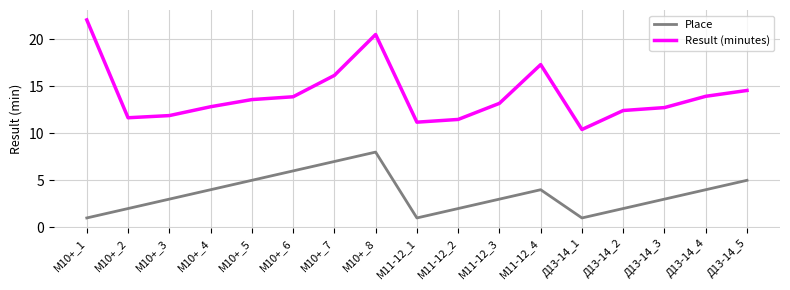

List the series in order of their peak value, highest first.

Result (minutes), Place